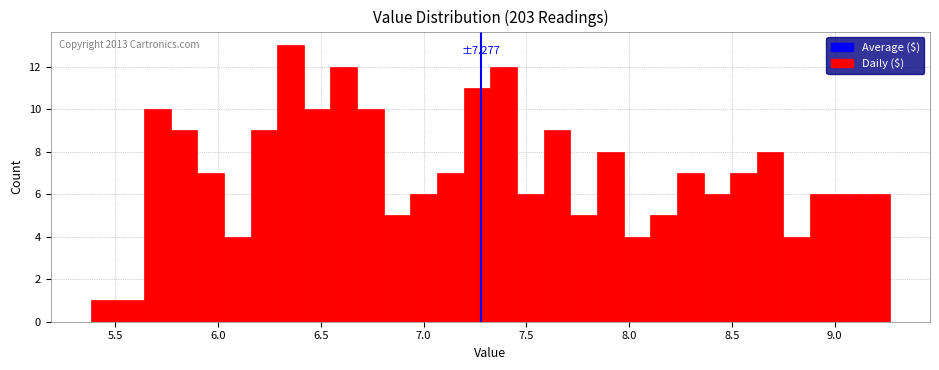

Around what value on the x-axis is the tallest bar? Give the approximate position of its centre, as read against the axis.

6.35